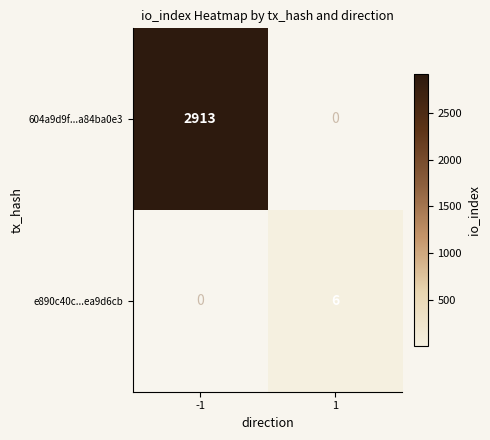

What is the greatest value displayed?

2913.0